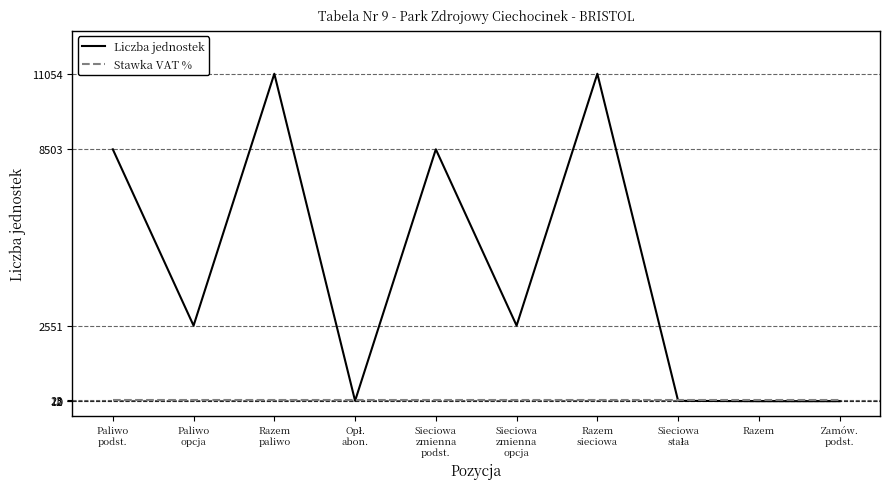

How many intersections are there between Liczba jednostek and Stawka VAT %?

3